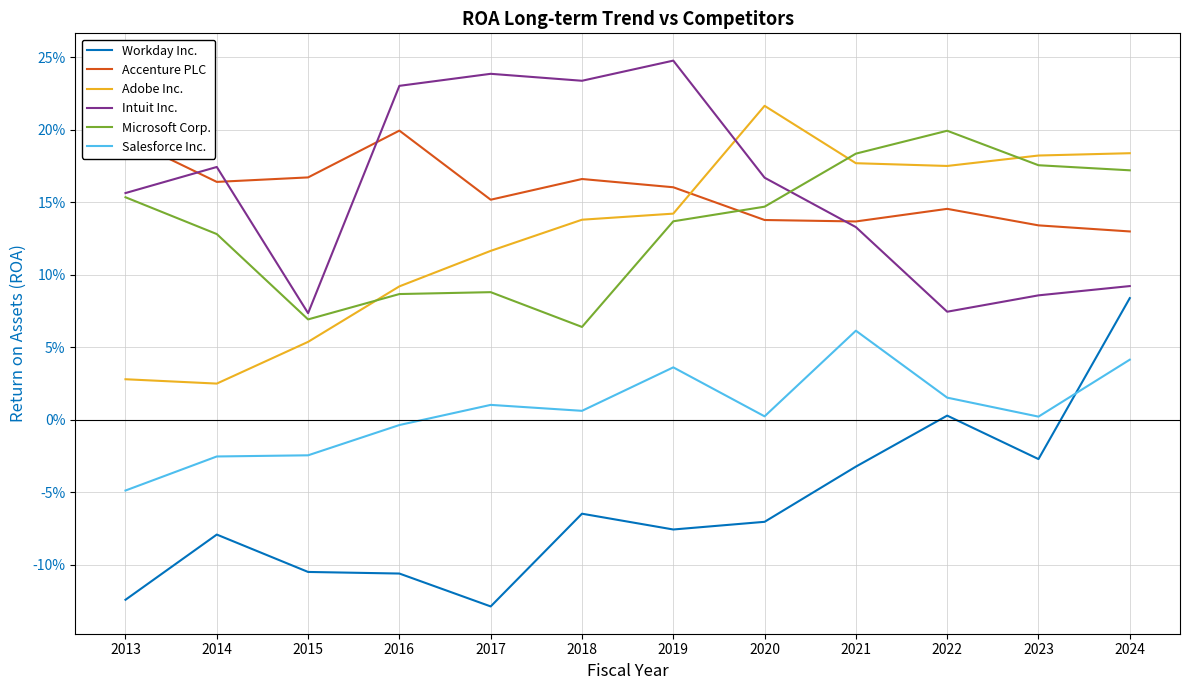

What are all the series names shown in the legend?

Workday Inc., Accenture PLC, Adobe Inc., Intuit Inc., Microsoft Corp., Salesforce Inc.